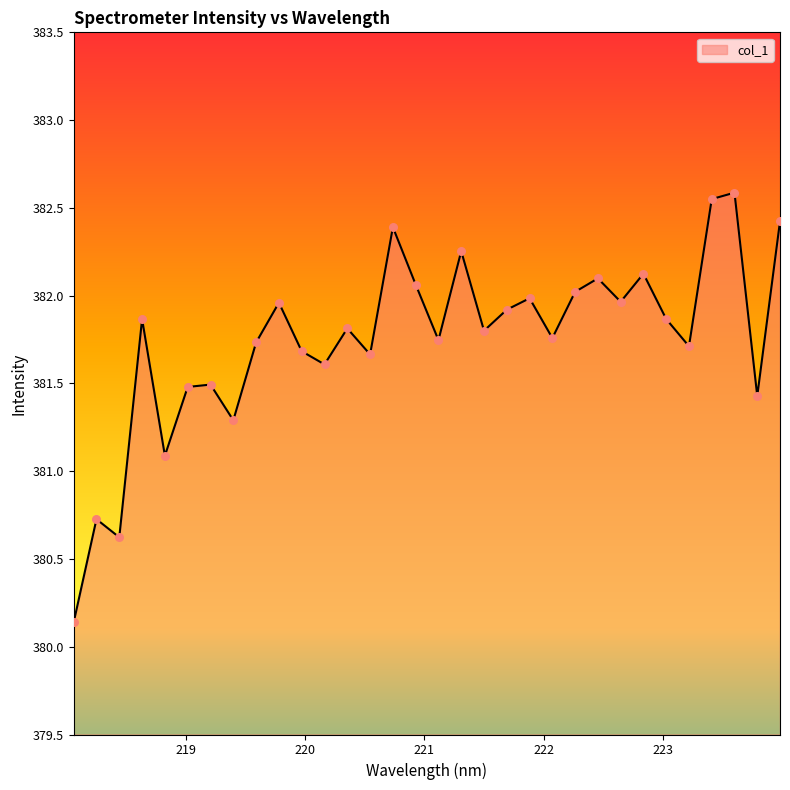

What is the smallest value displayed?

380.1